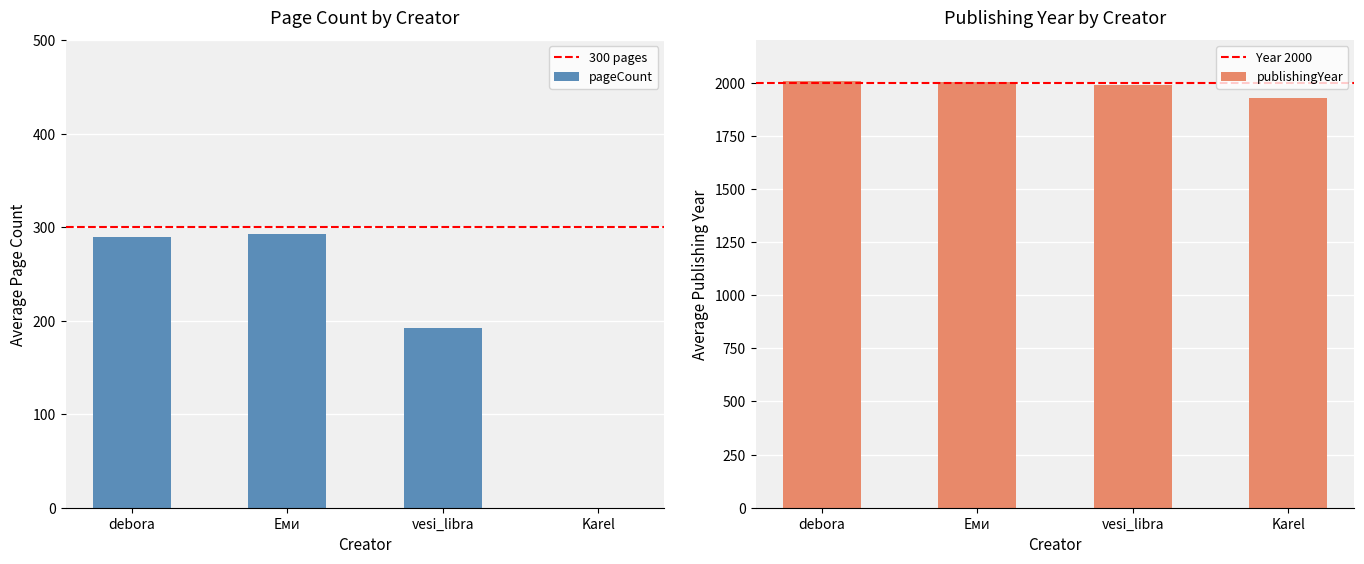

At which label is pageCount closest to 146?

vesi_libra